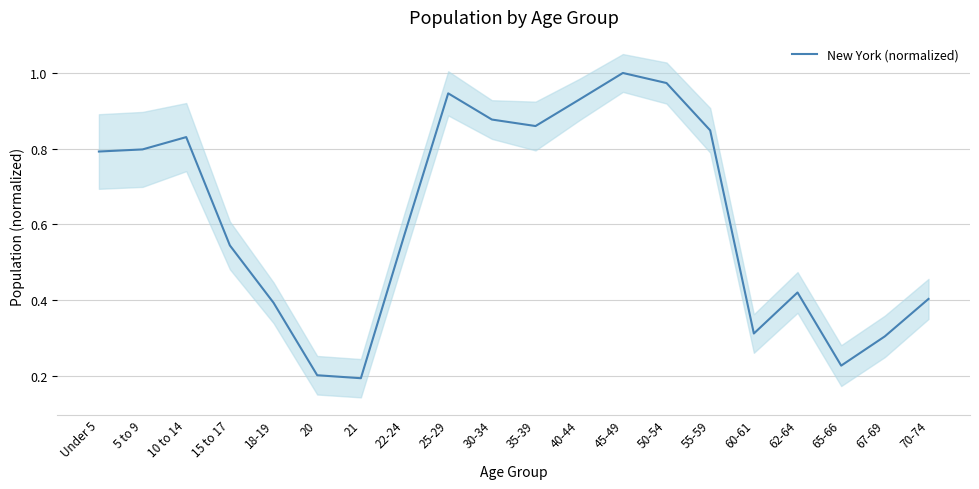

Rank the categories by value from highest to lowest.

45-49, 50-54, 25-29, 40-44, 30-34, 35-39, 55-59, 10 to 14, 5 to 9, Under 5, 22-24, 15 to 17, 62-64, 70-74, 18-19, 60-61, 67-69, 65-66, 20, 21